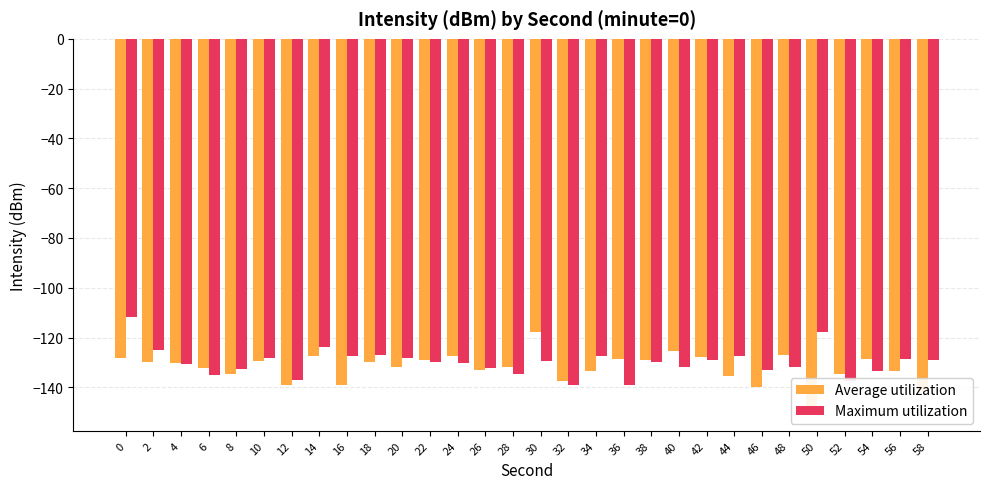

Does the chart contain any negative values?

Yes